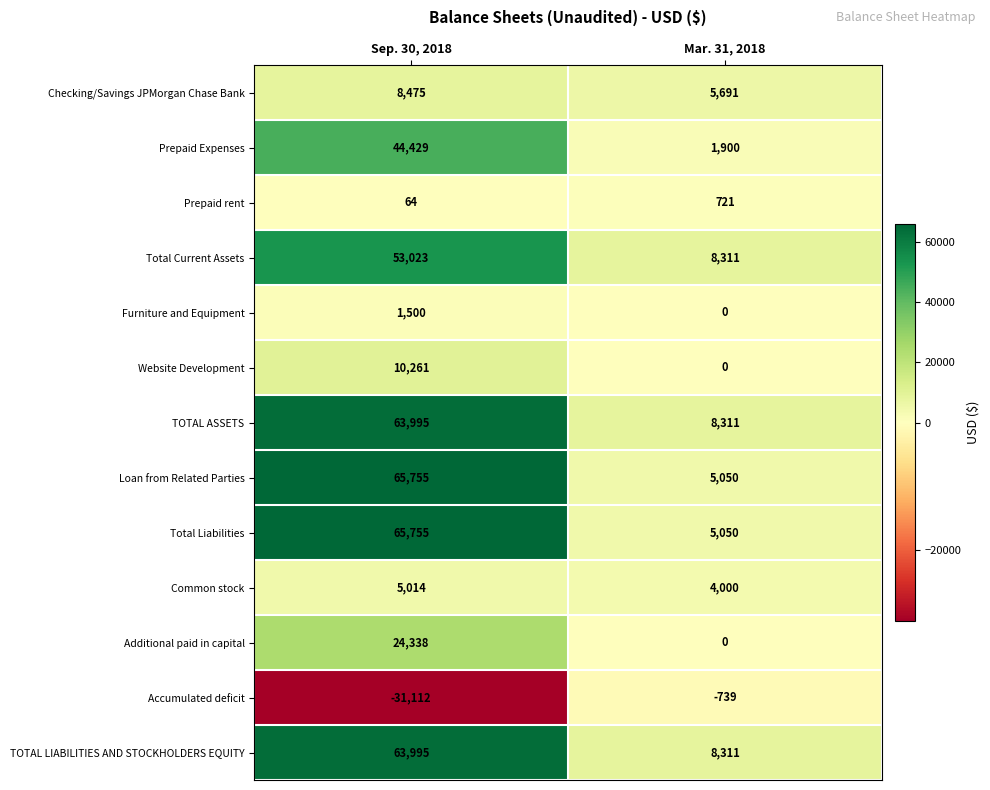

What is the total value across all series at Sep. 30, 2018?

375492